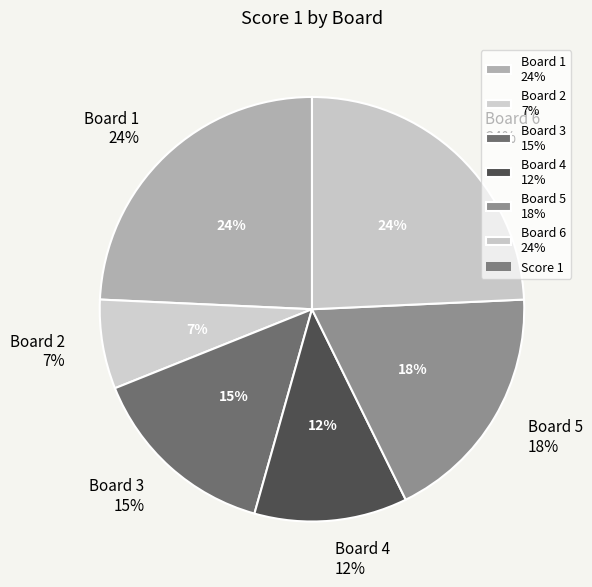

True or false: Board 1 accounts for 24% of the total.

True